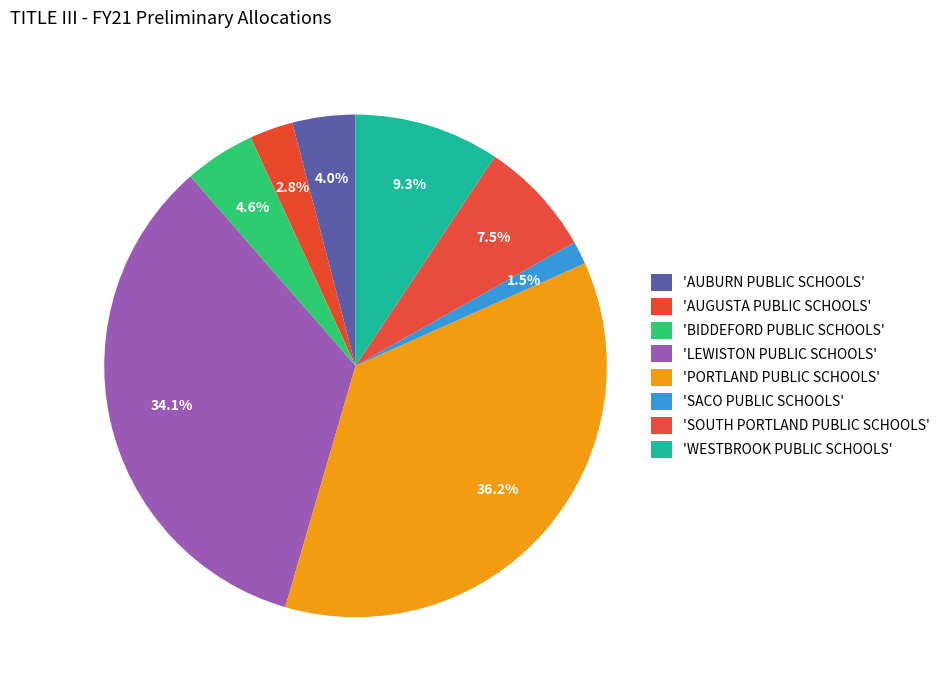

How many slices are in this pie chart?

8